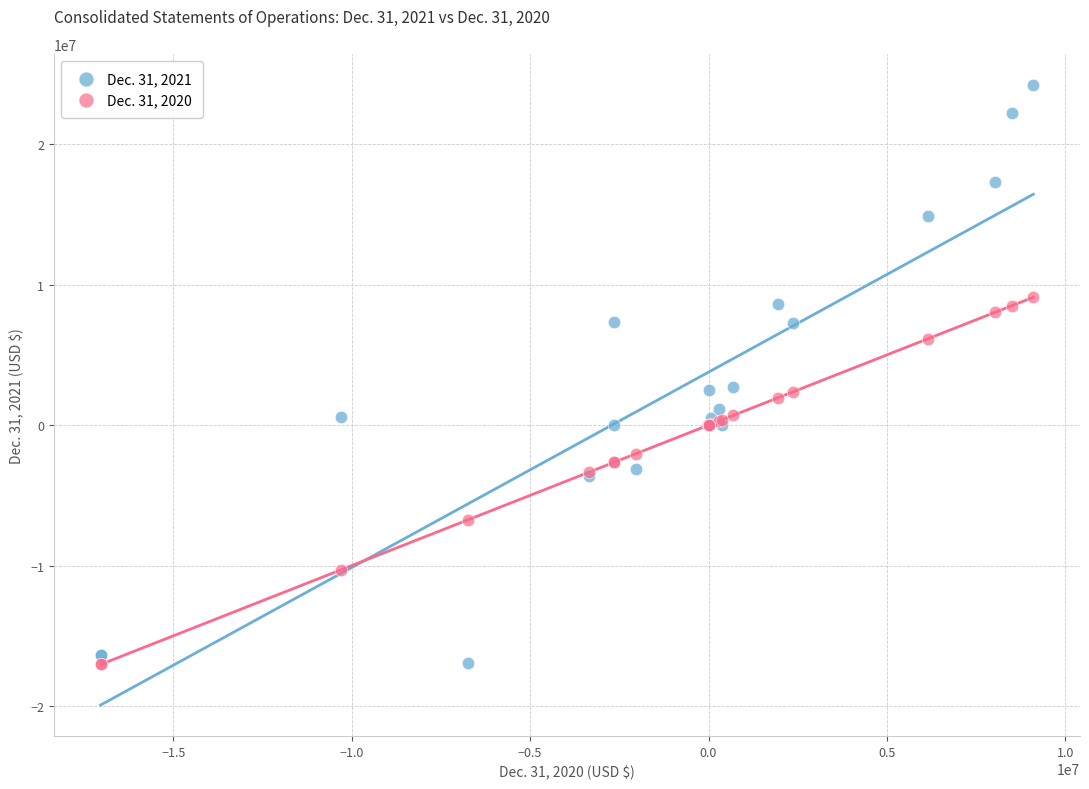

Which series has the largest Y range (max minus min)?

Dec. 31, 2021